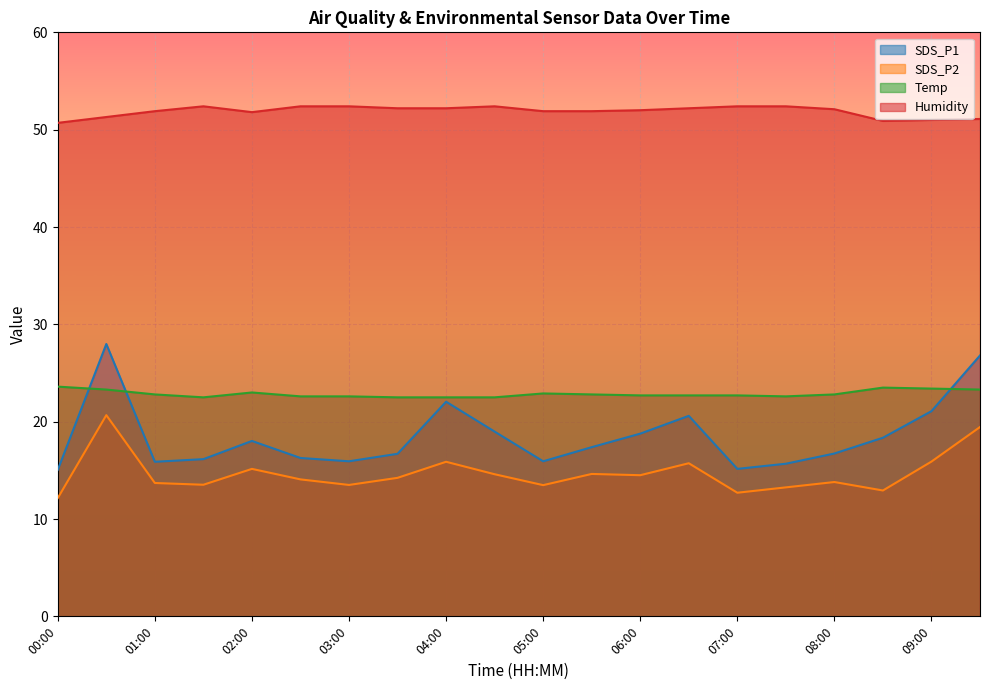

True or false: SDS_P2 and Humidity cross at least once.

False